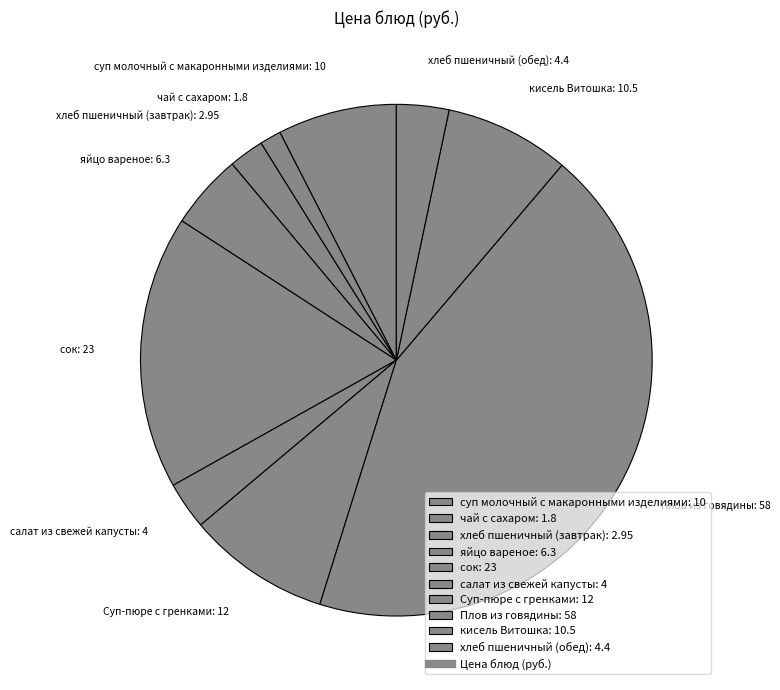

Does any single category account for the majority?

No